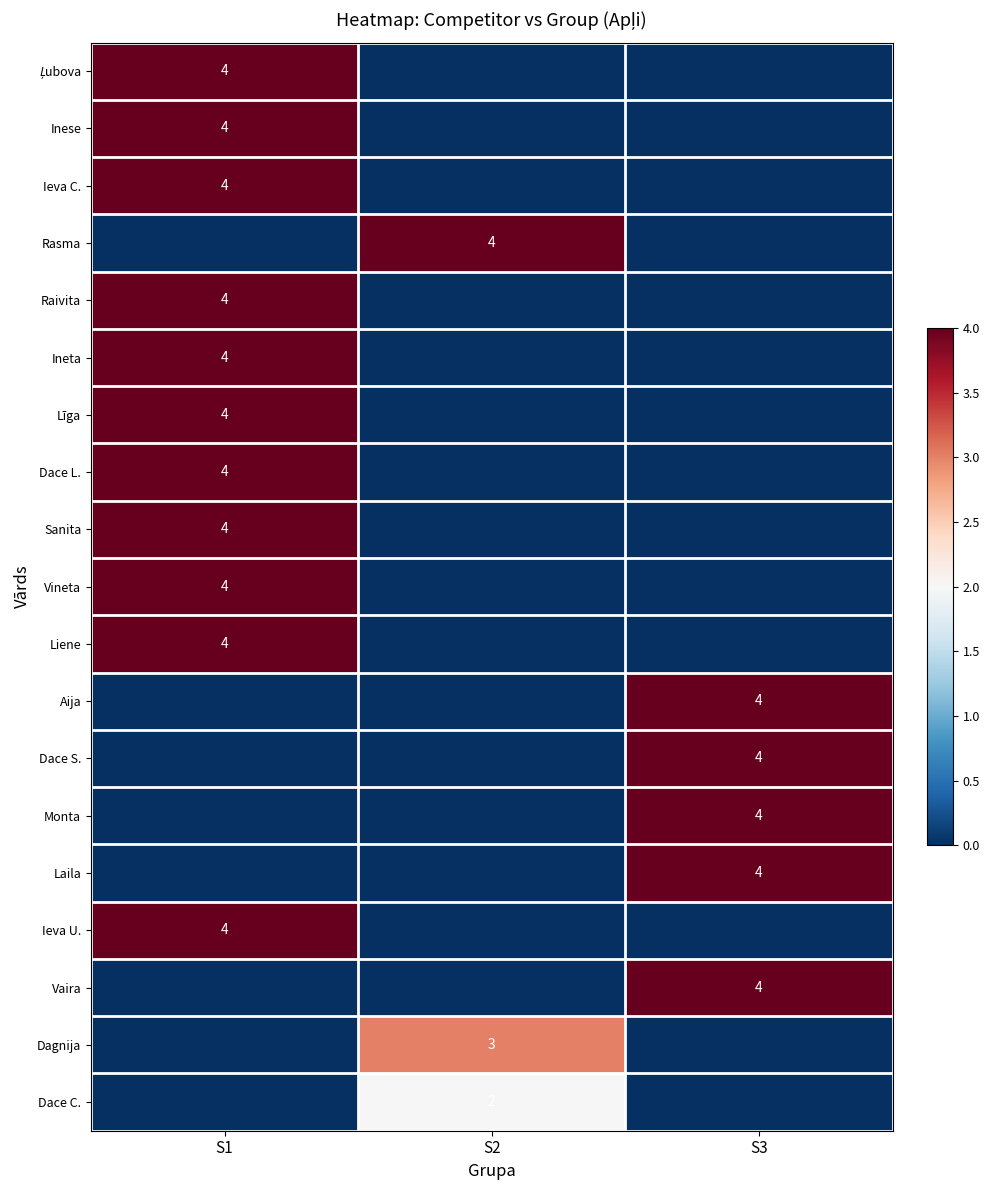

Between S1 and S3, which is larger?

S1